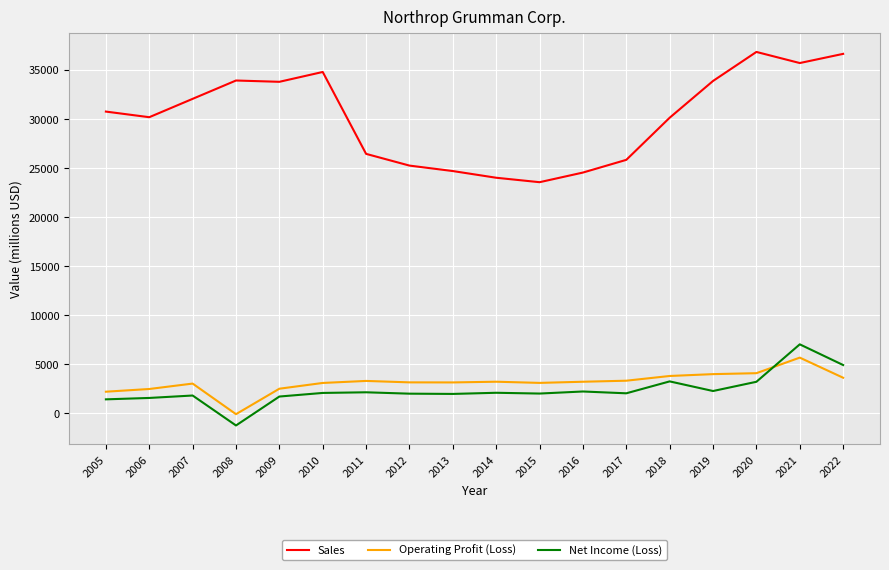

Between which two adjacent categories do Net Income (Loss) and Operating Profit (Loss) first intersect?

2020 and 2021